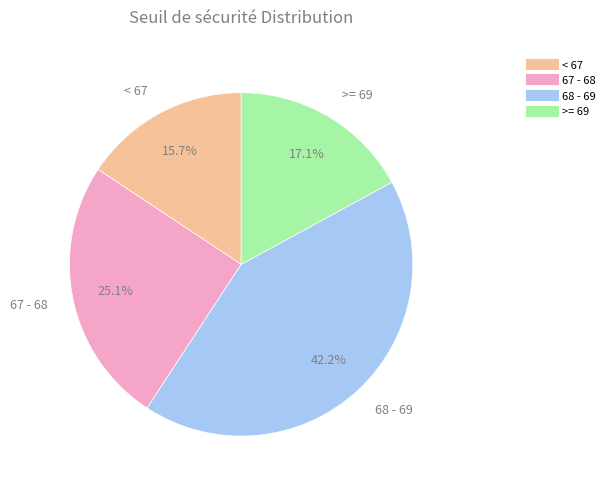

Is there any slice that represents more than half of the pie?

No